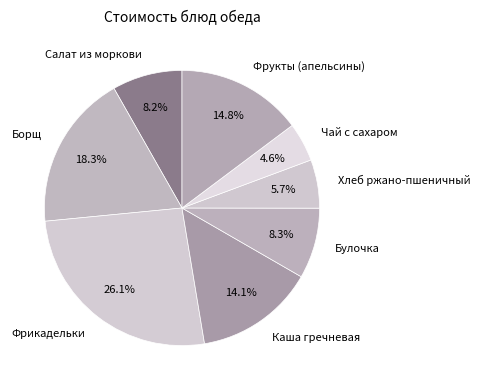

Which category has the smallest portion of the pie?

Чай с сахаром